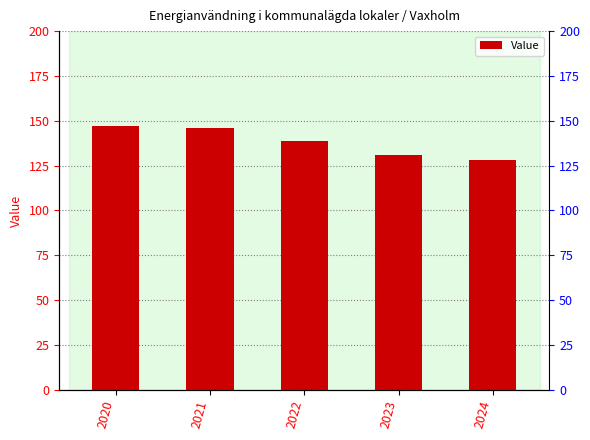

How many values exceed 139?

2